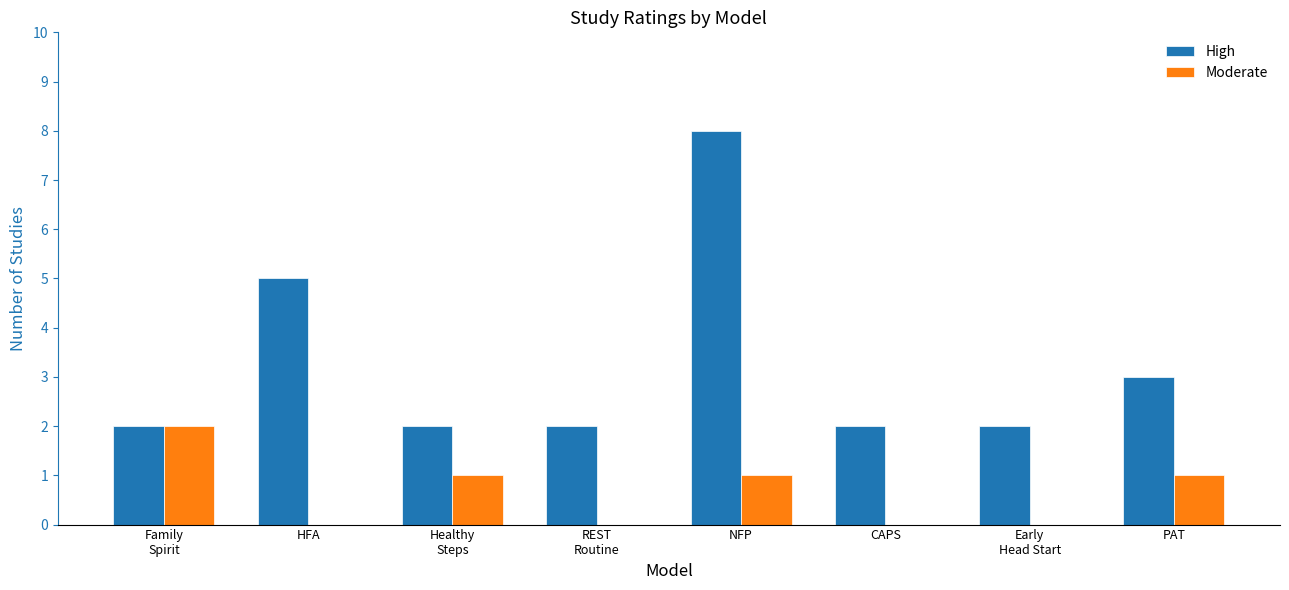

The value of High at REST
Routine is 1. True or false?

False